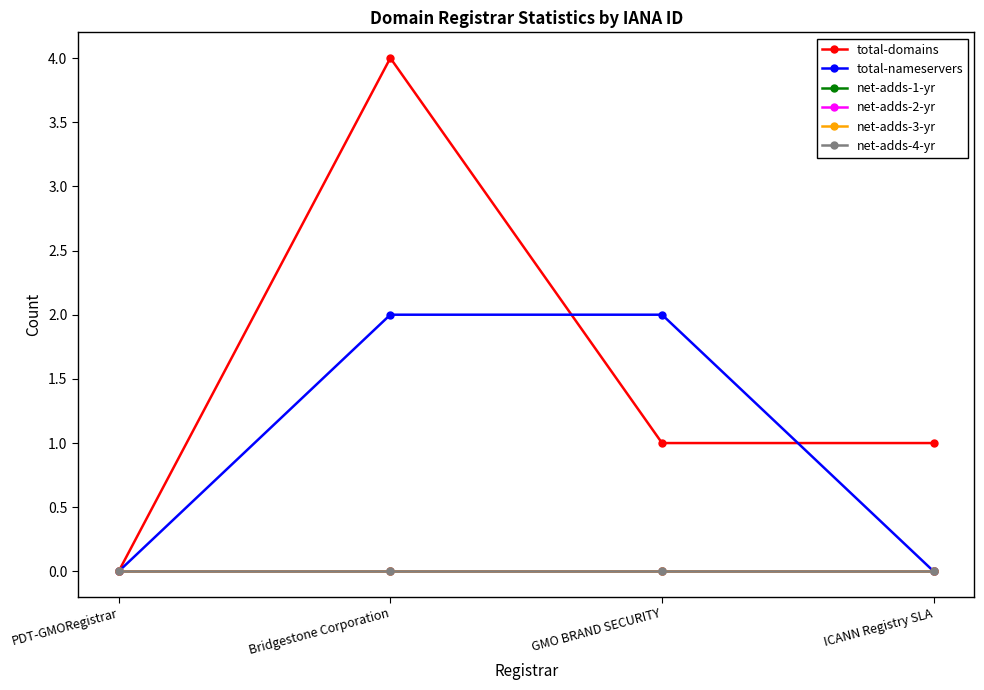

At which label is net-adds-4-yr closest to 0?

PDT-GMORegistrar